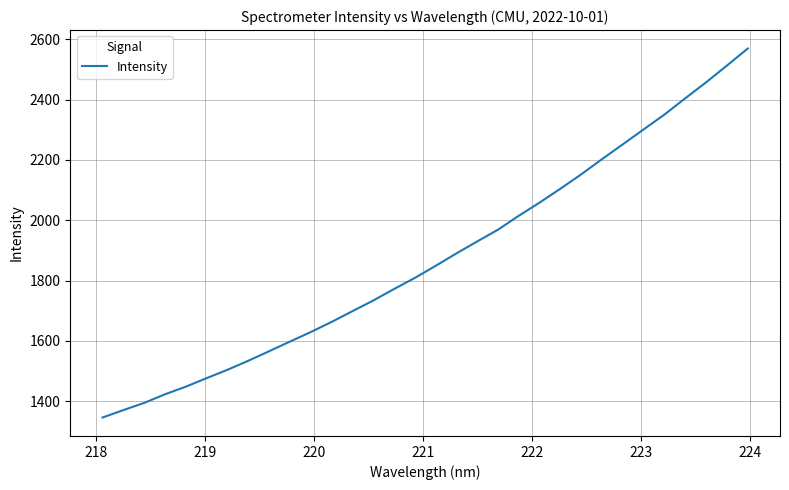

What is the smallest value displayed?

1346.4